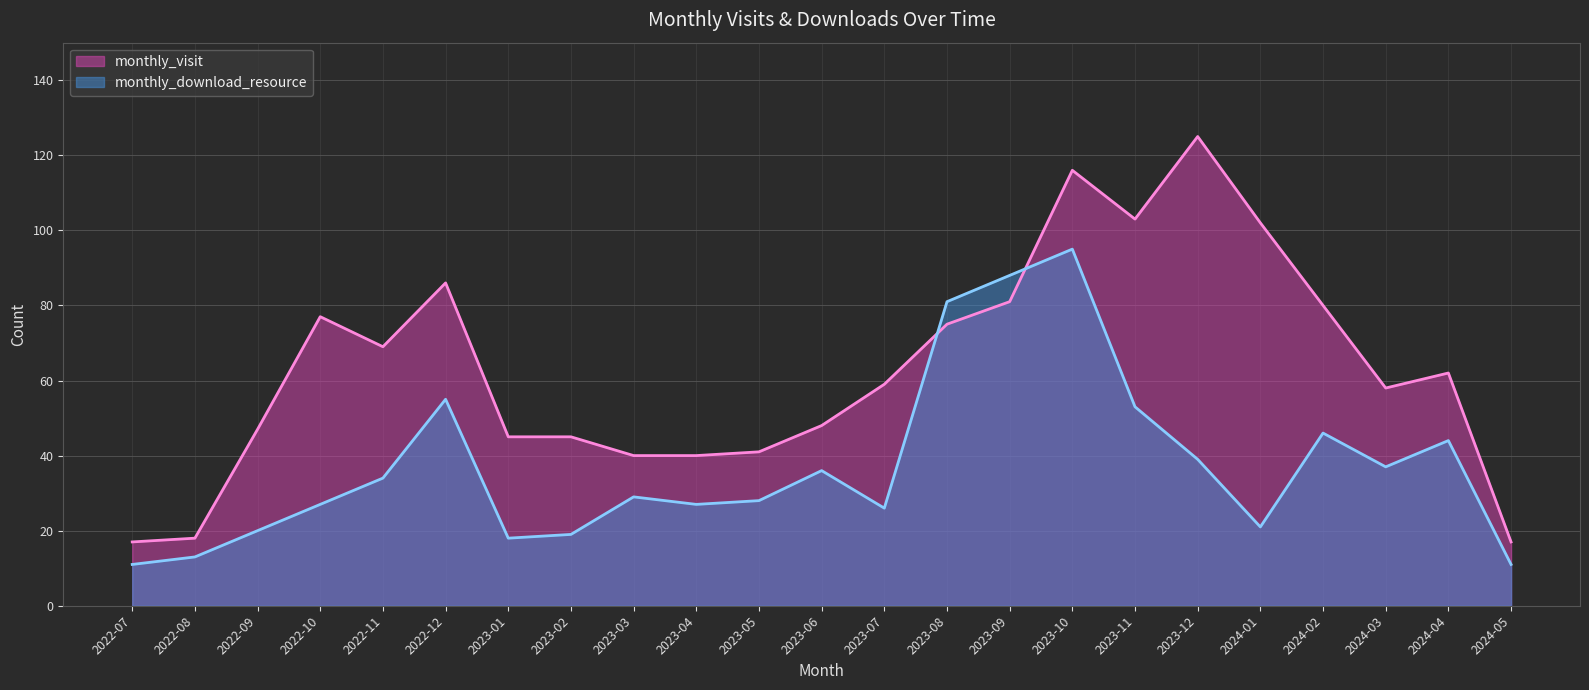

What position from the right is 2024-03?

3